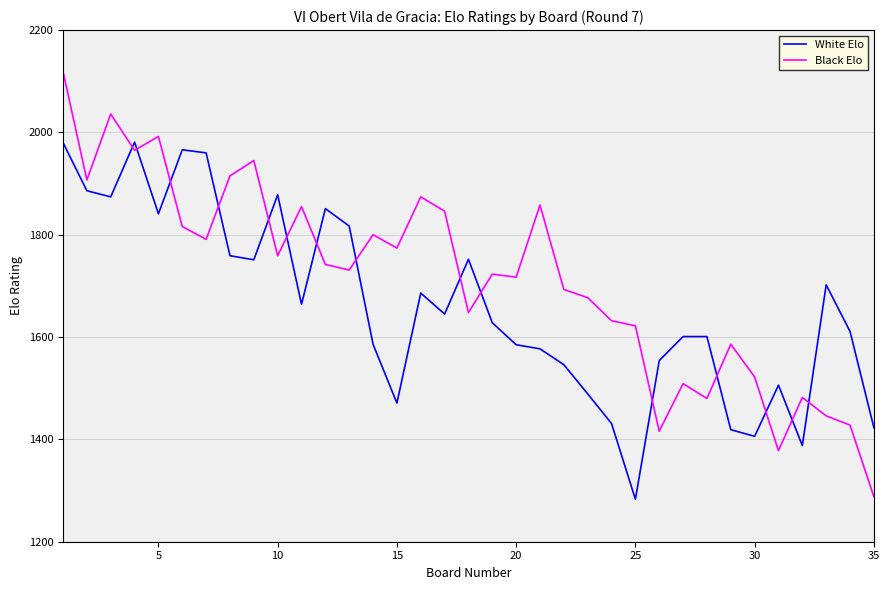

How many values in the Black Elo series are below 1731?

17